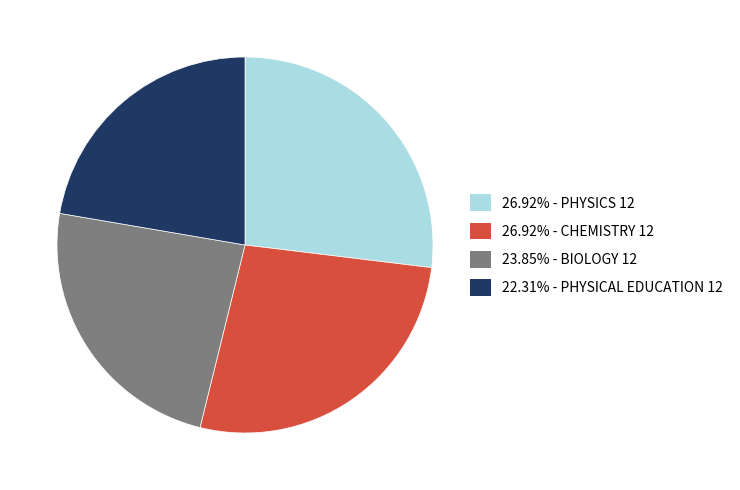

Does any single category account for the majority?

No